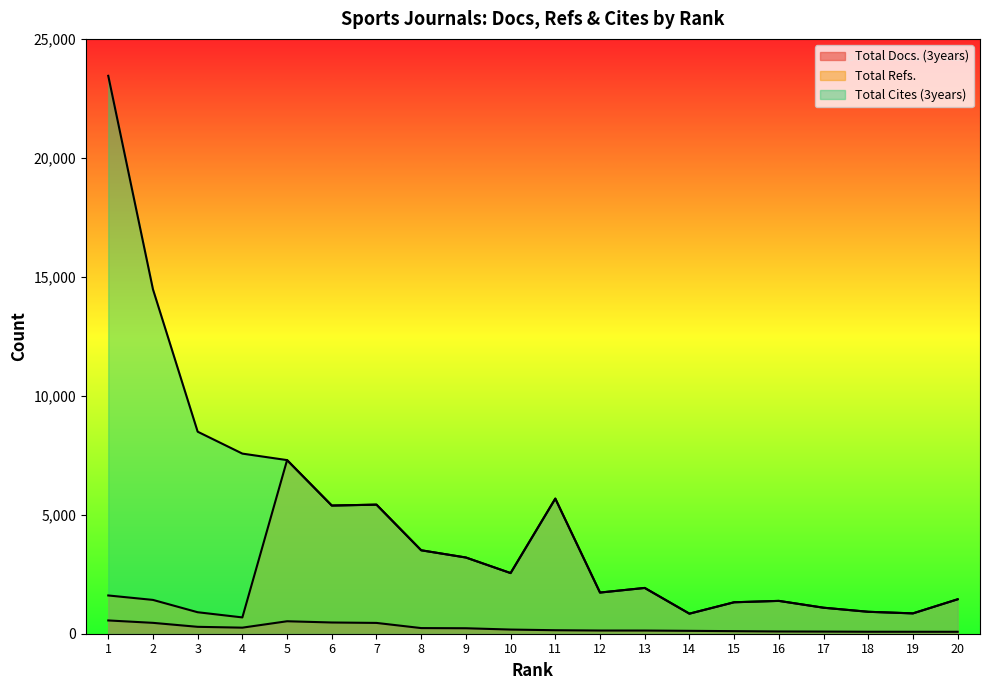

How many data points in Total Docs. (3years) are above 175?

9